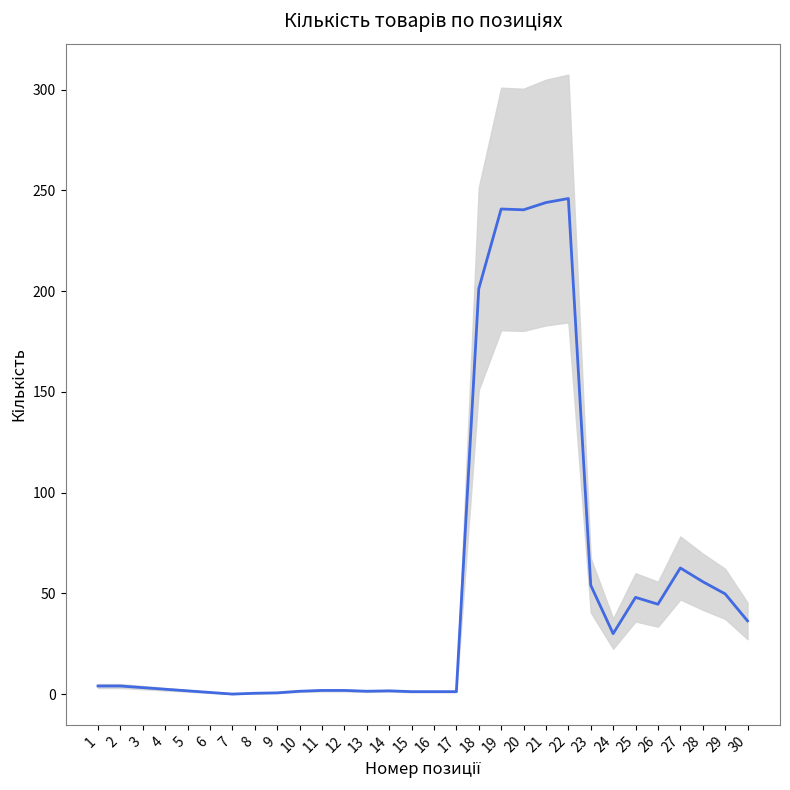

True or false: the data has more than 2 interior local peaks.

True